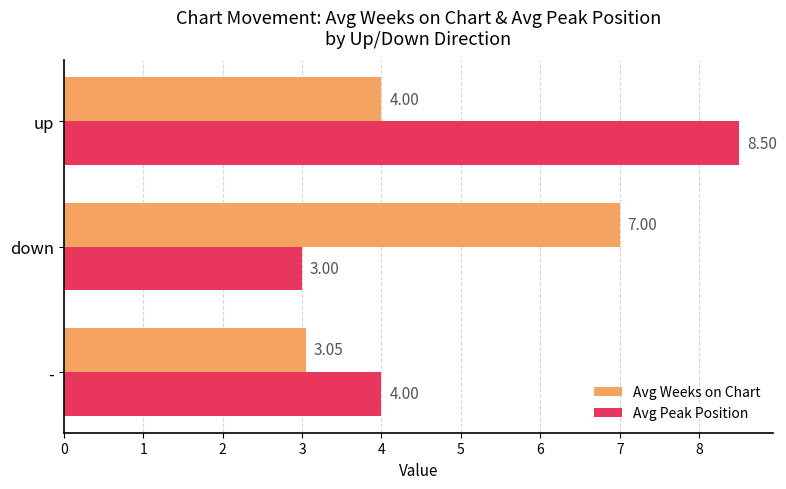

What is the average value of the Avg Peak Position series?

5.2